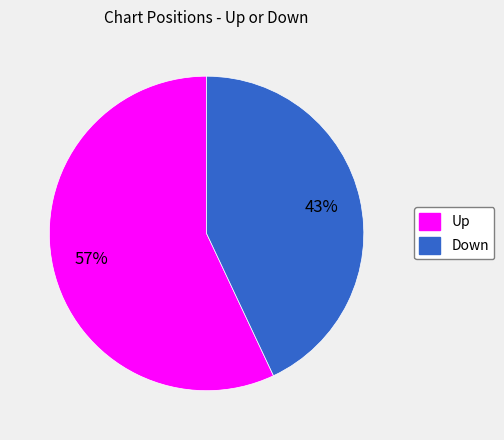

Does any single category account for the majority?

Yes